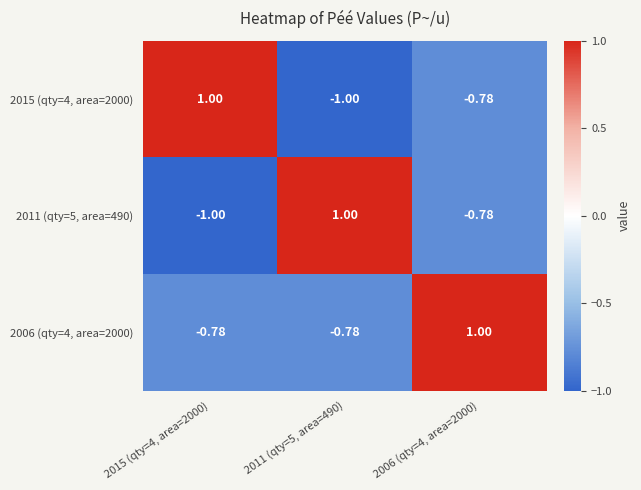

How many negative values does the 2015 (qty=4, area=2000) series have?

2